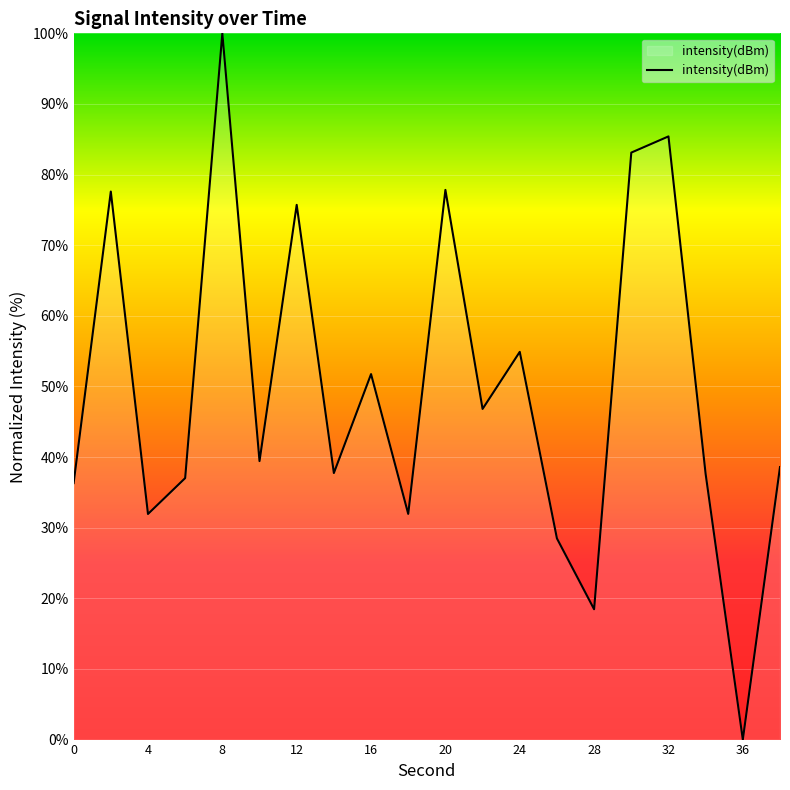

What is the greatest value displayed?

100.0